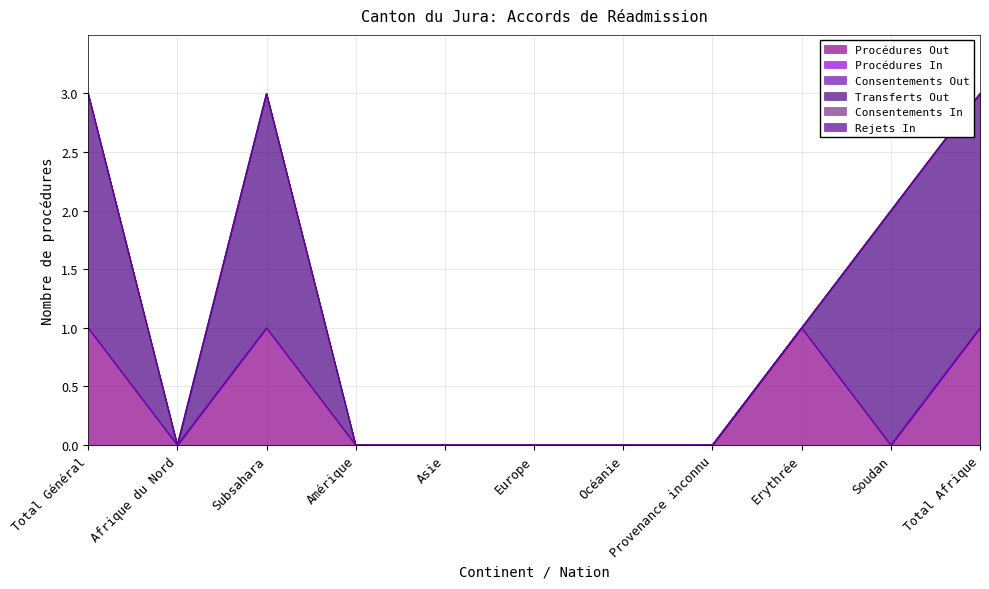

True or false: Procédures Out and Consentements In intersect in this chart.

False